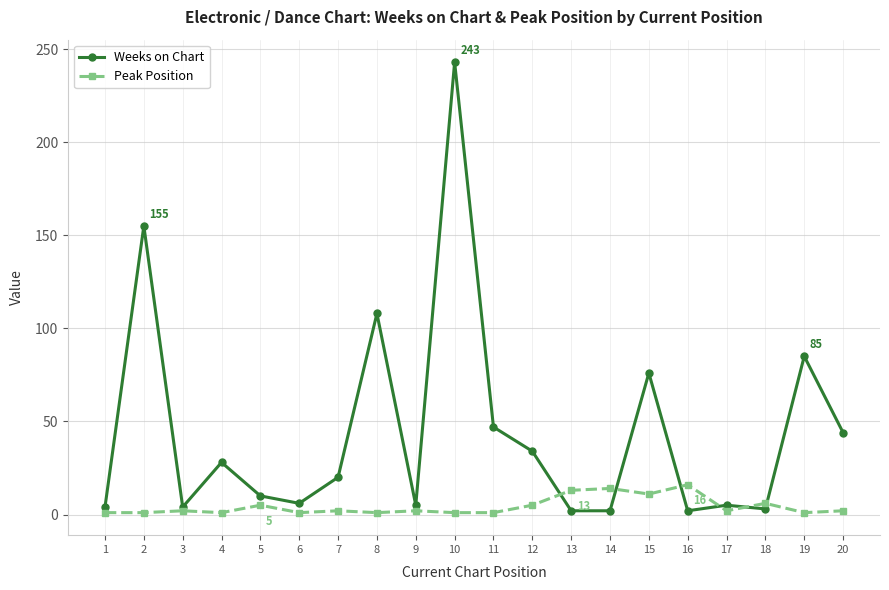

Which series has the largest range (max minus min)?

Weeks on Chart